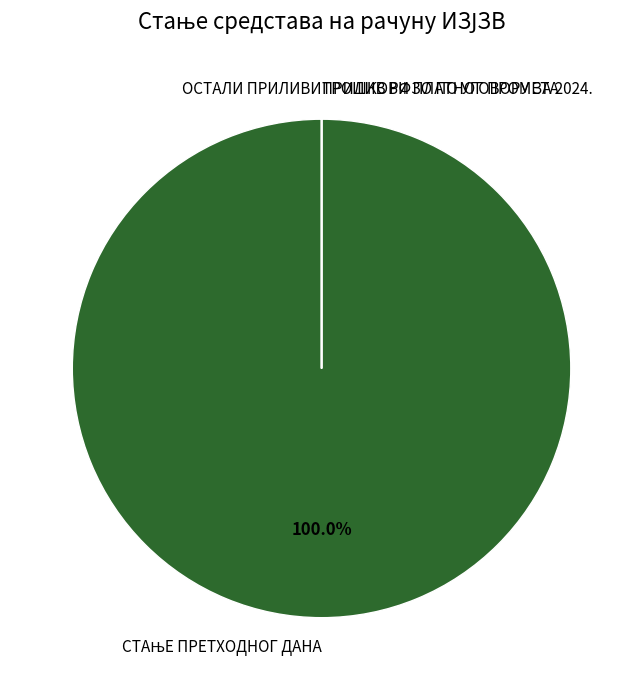

Is there any slice that represents more than half of the pie?

Yes